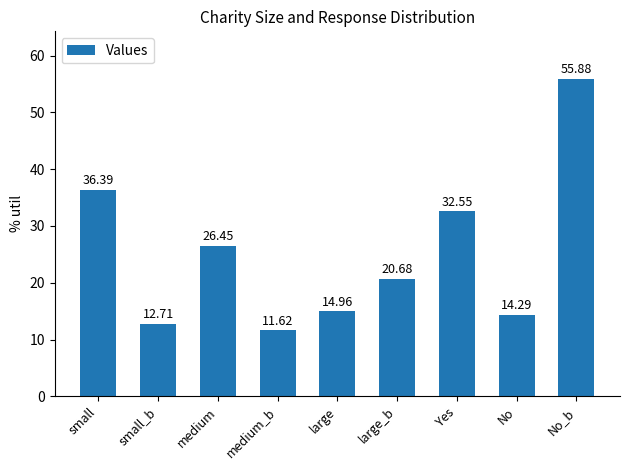

The chart shows a value of 7.0 at small_b. True or false?

False